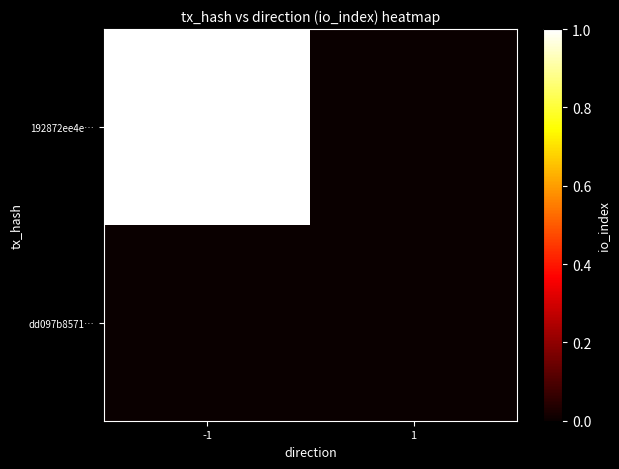

List the series in order of their peak value, highest first.

192872ee4e…, dd097b8571…